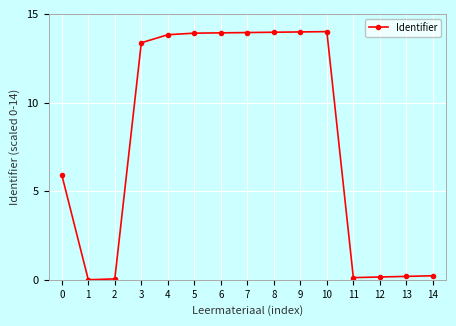

True or false: the data has more than 0 interior local peaks.

True